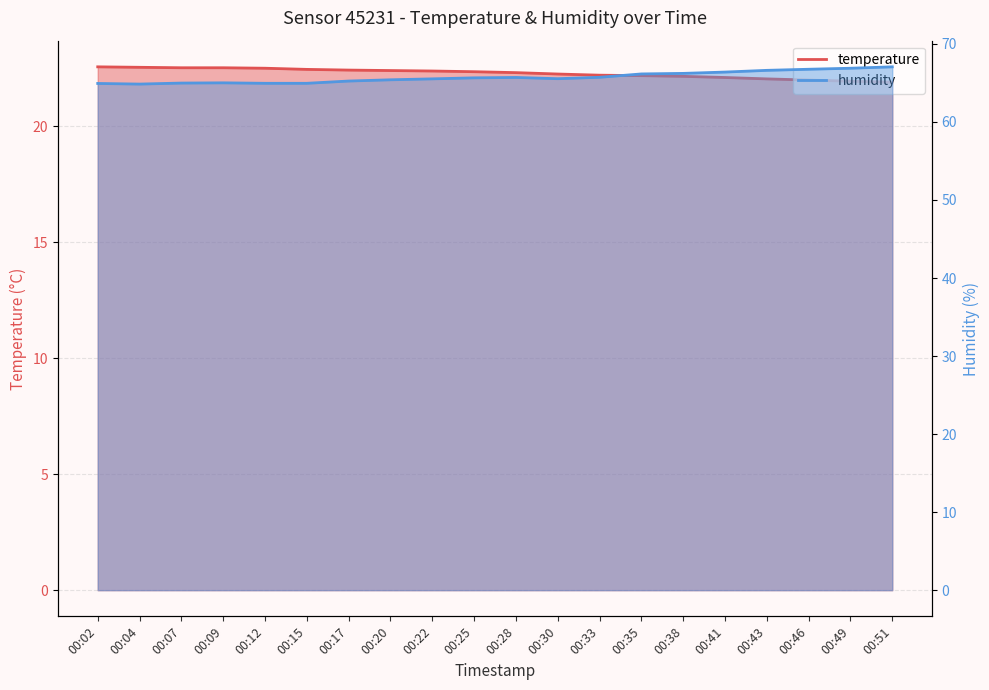

What is the minimum value for temperature?

21.9